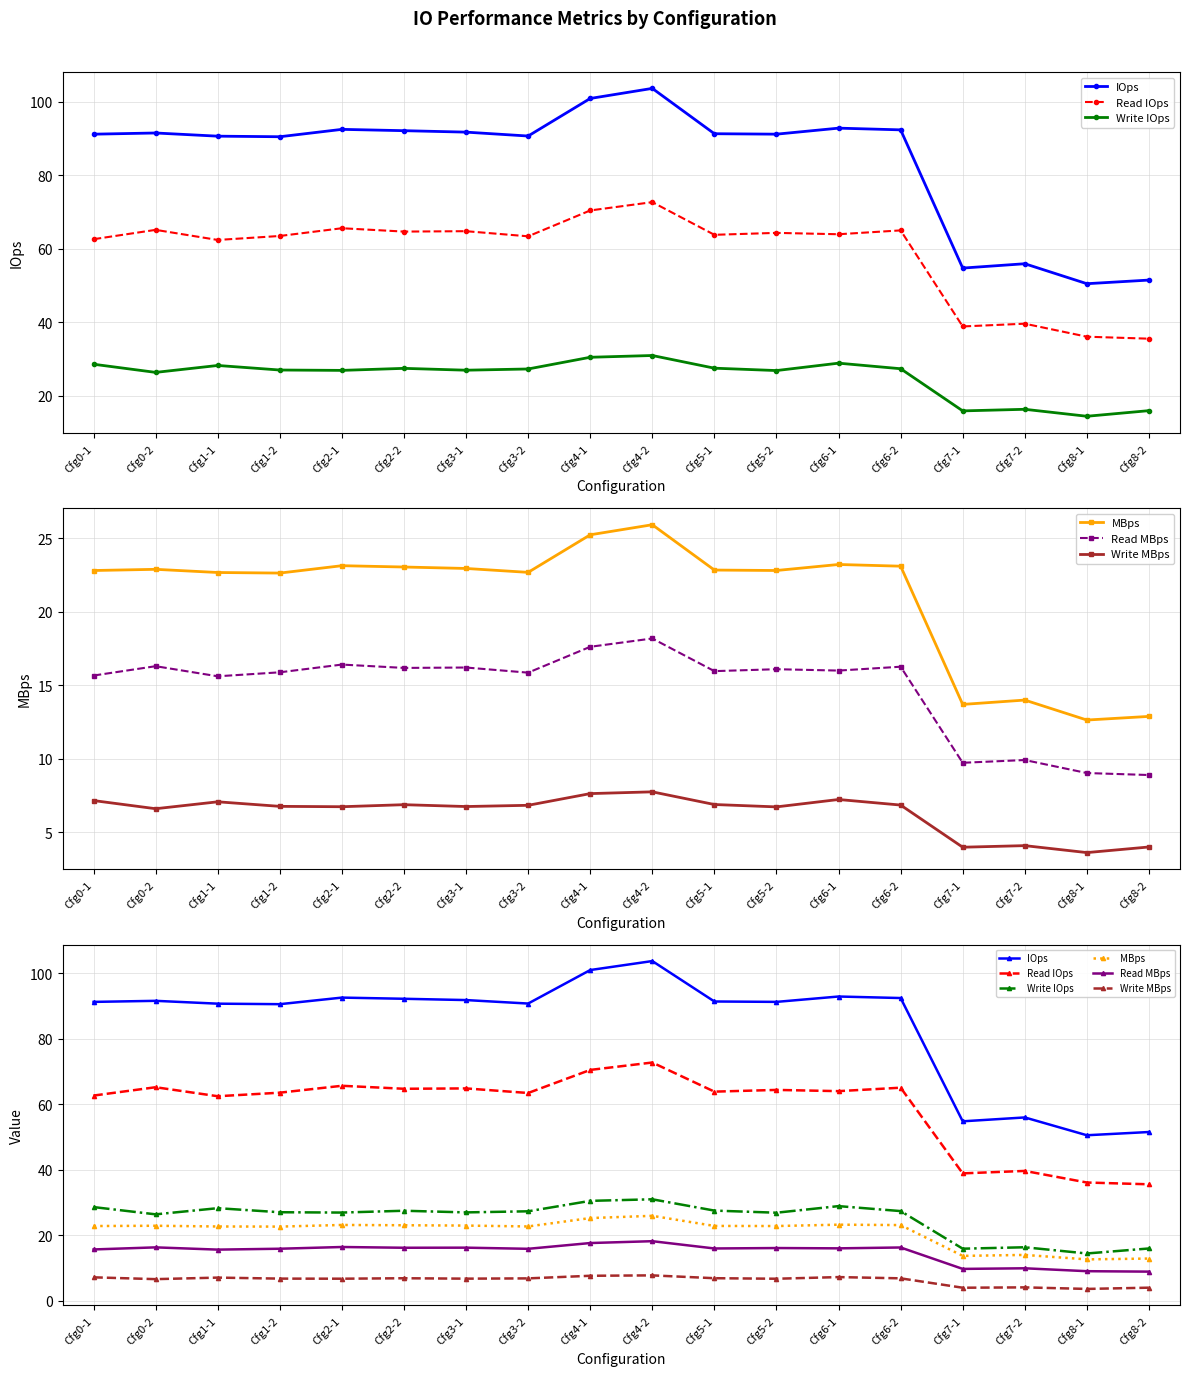

True or false: Write MBps has more than 1 points higher than both neighbors.

True